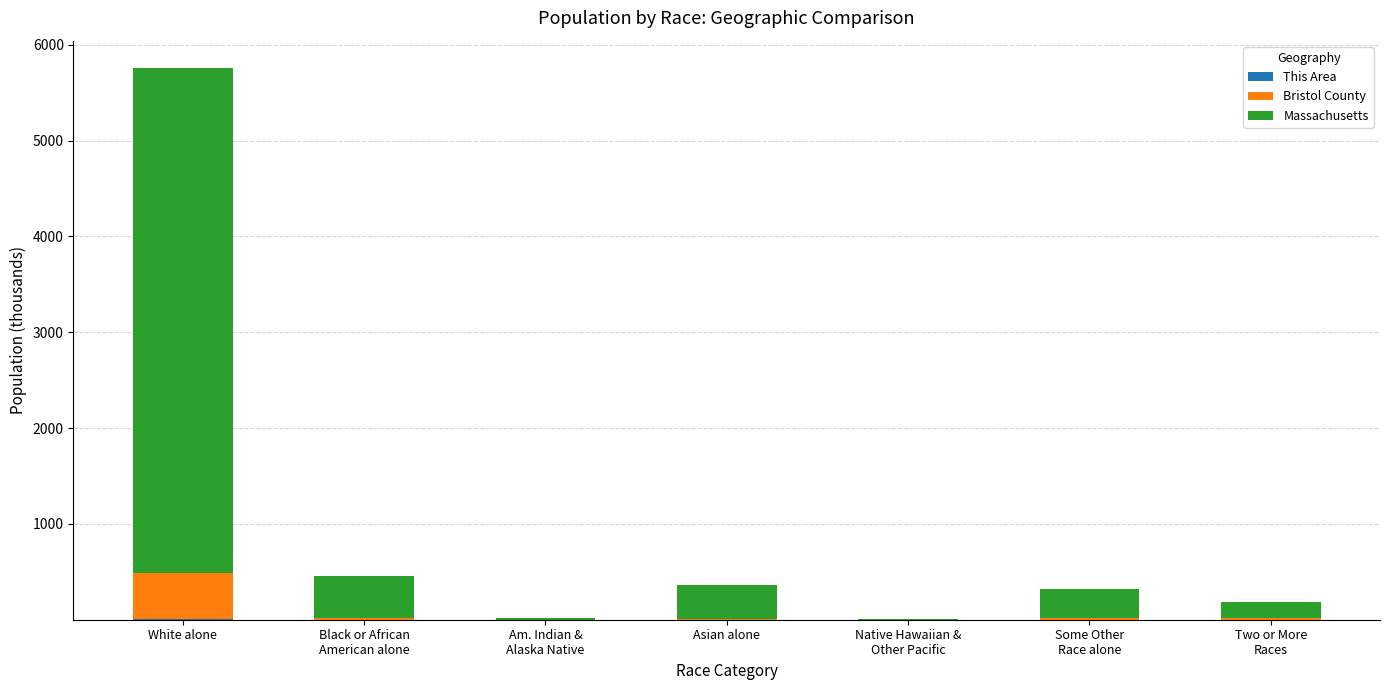

At which category is the sum across all series the highest?

White alone